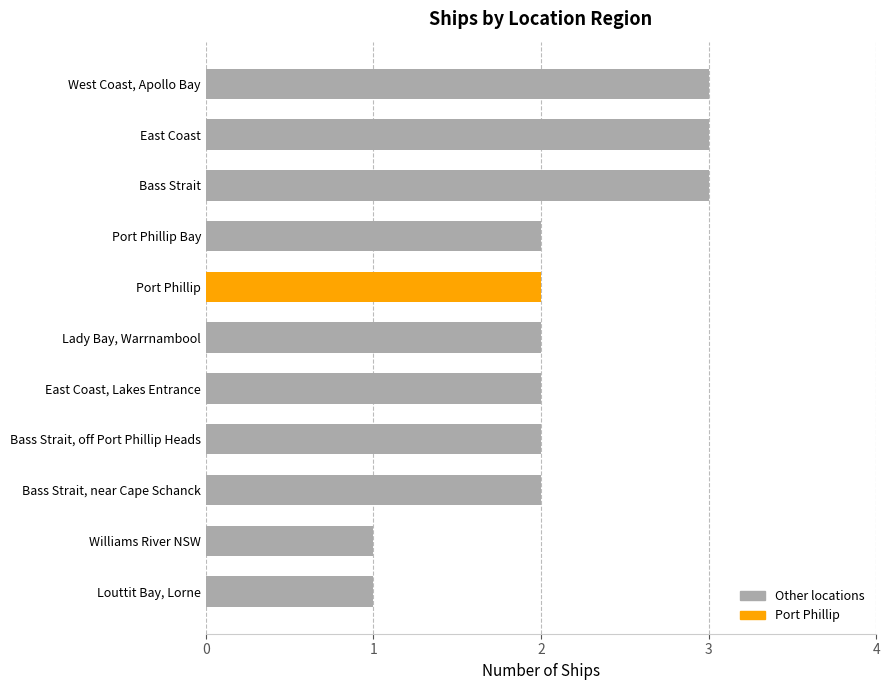

Between East Coast, Lakes Entrance and Williams River NSW, which is larger?

East Coast, Lakes Entrance